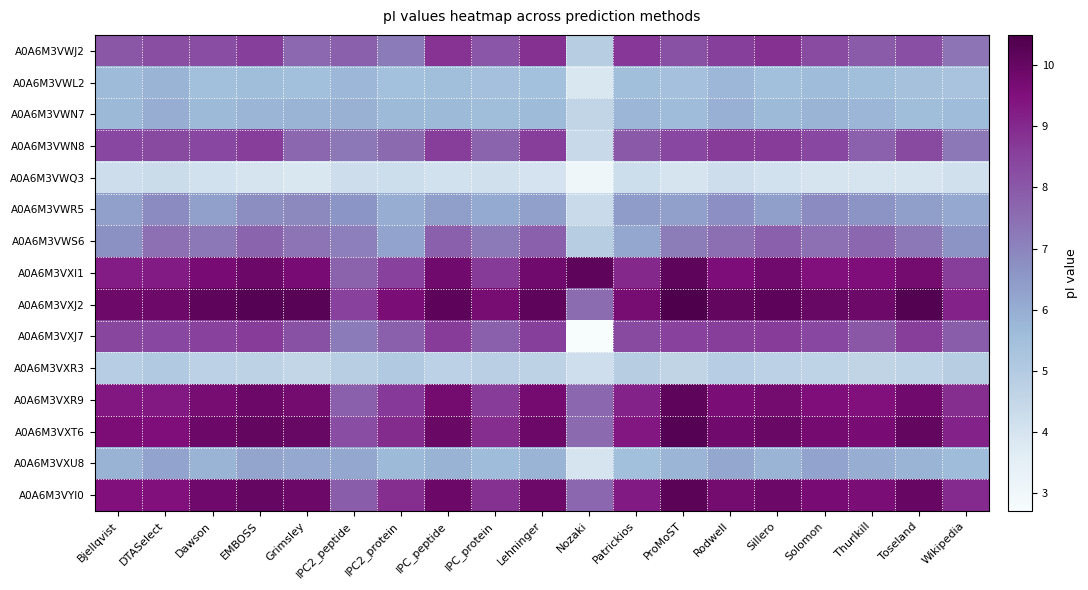

Which series has the largest range (max minus min)?

A0A6M3VXJ7